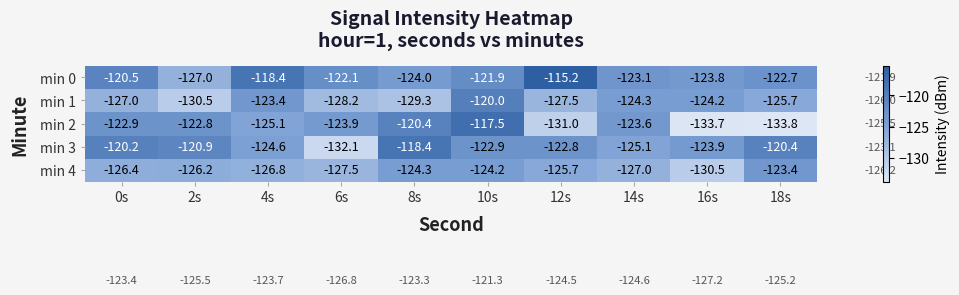

At which category is the sum across all series the highest?

10s